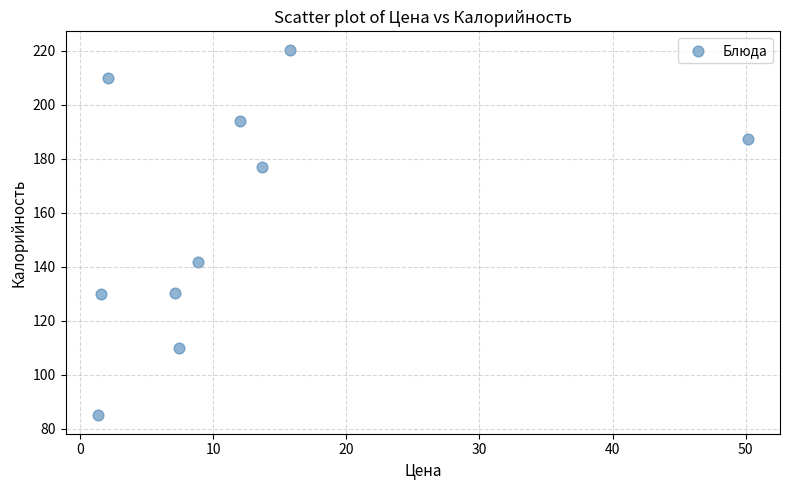

What is the range of X values (max minus min)?

48.8